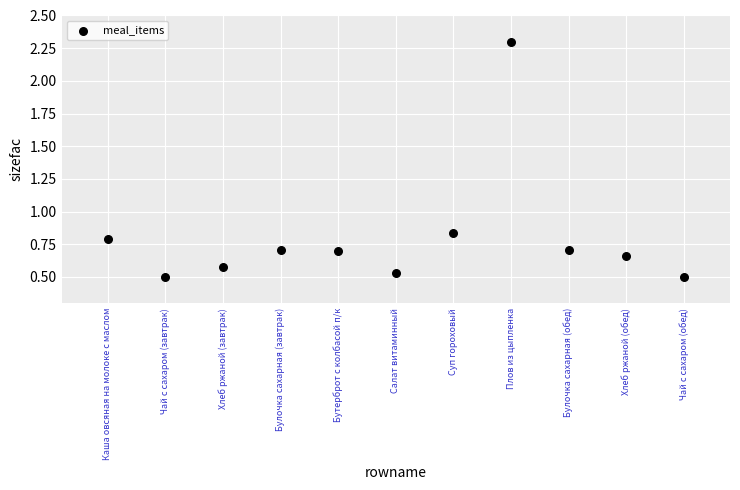

What is the range of Y values (max minus min)?

1.8